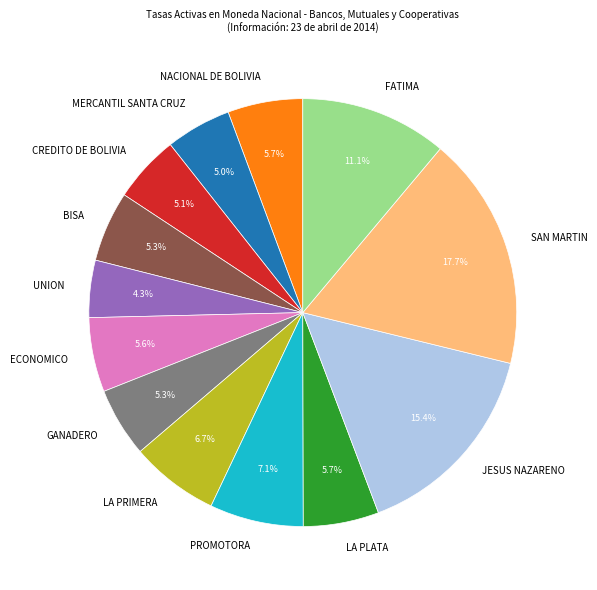

How many segments does this pie chart have?

13